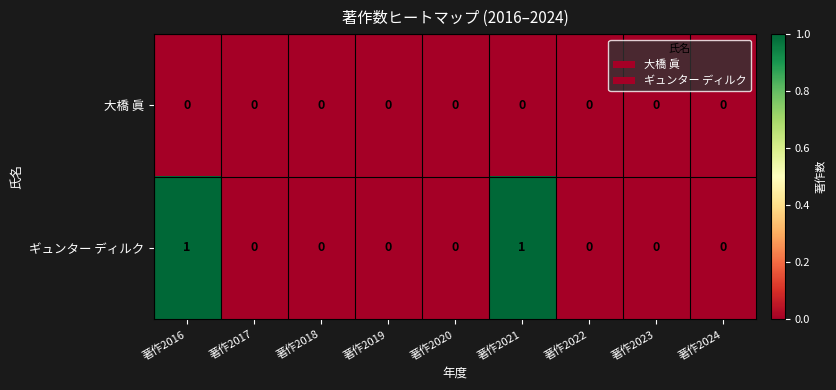

List the series in order of their peak value, highest first.

ギュンター ディルク, 大橋 眞